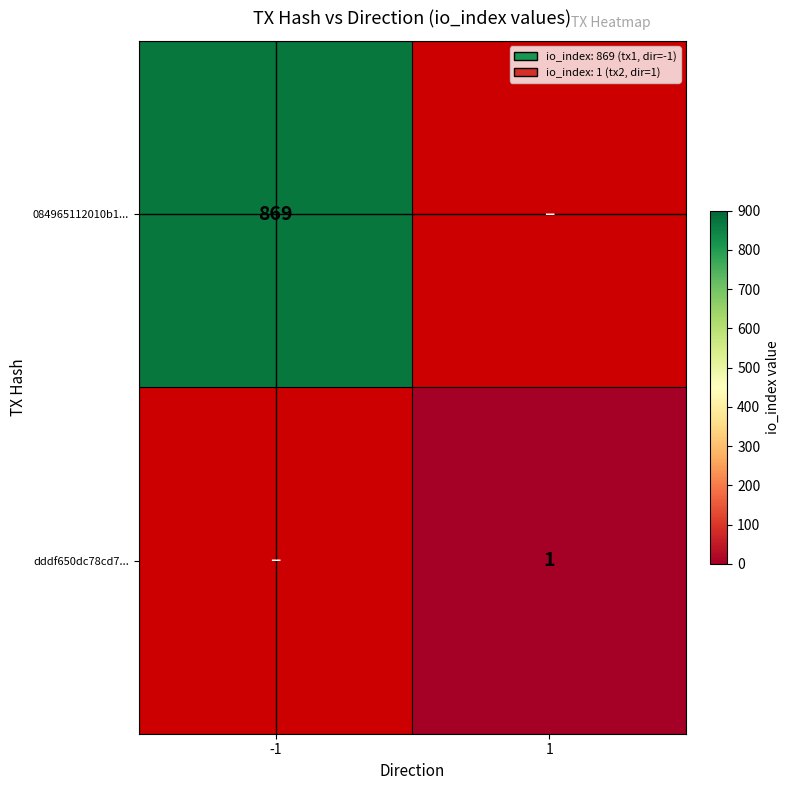

How many data points does each series have?

2